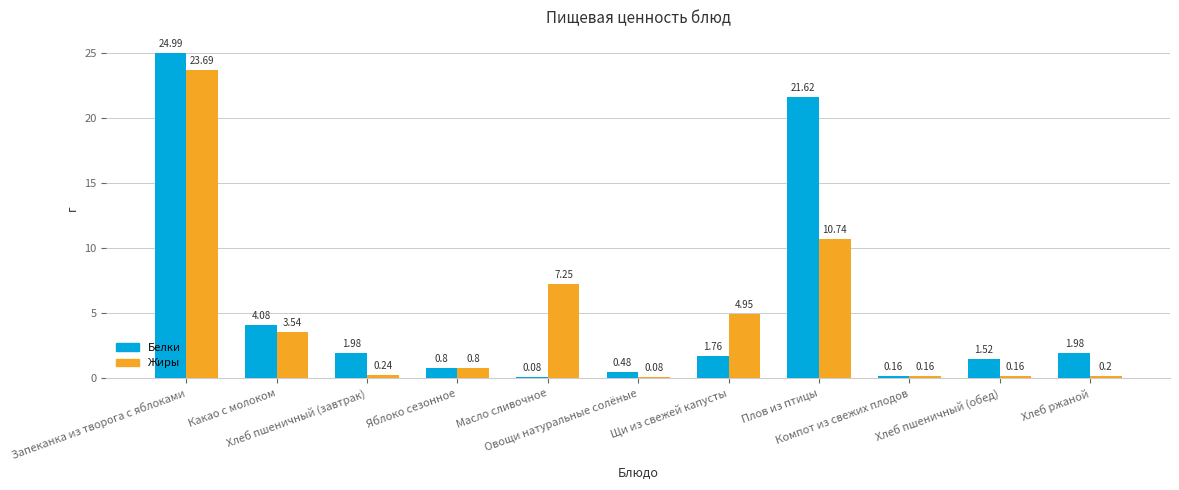

What is the label of the 2nd bar from the left?

Какао с молоком